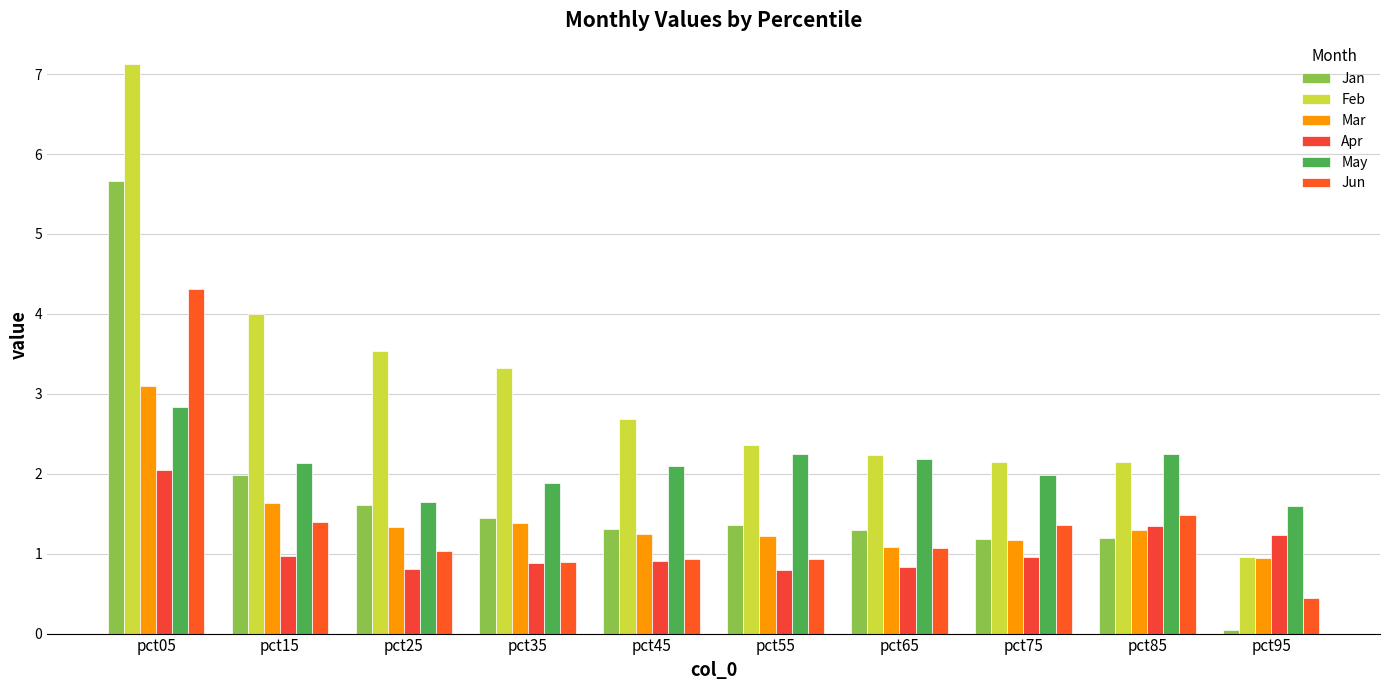

What is the total value across all series at pct95?

5.2